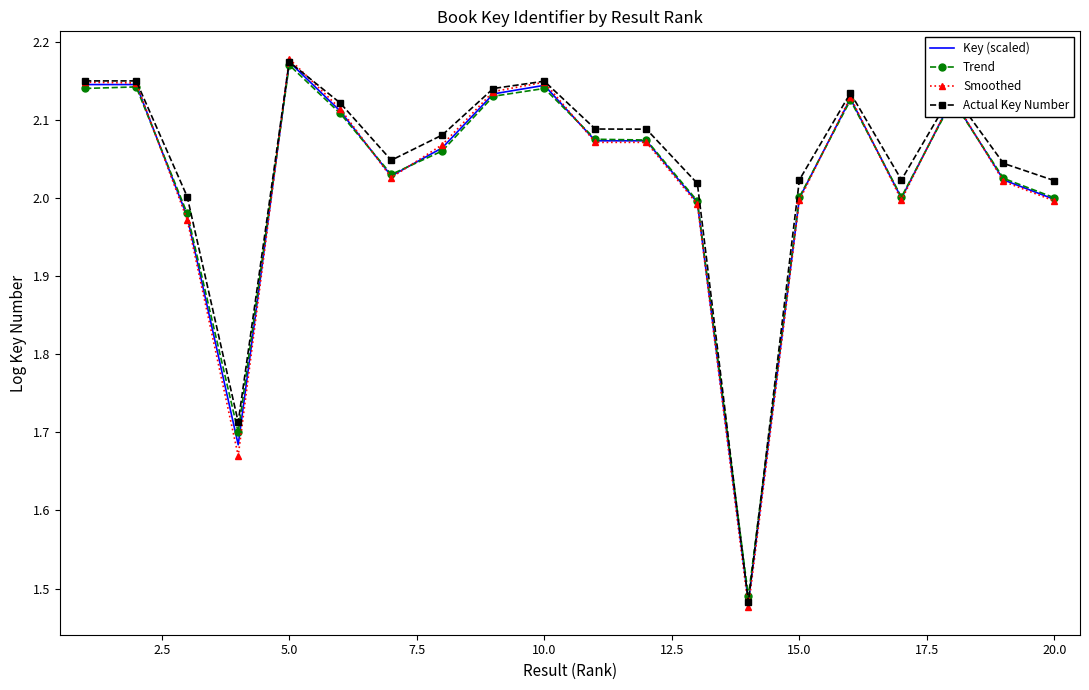

Which series has the largest range (max minus min)?

Smoothed